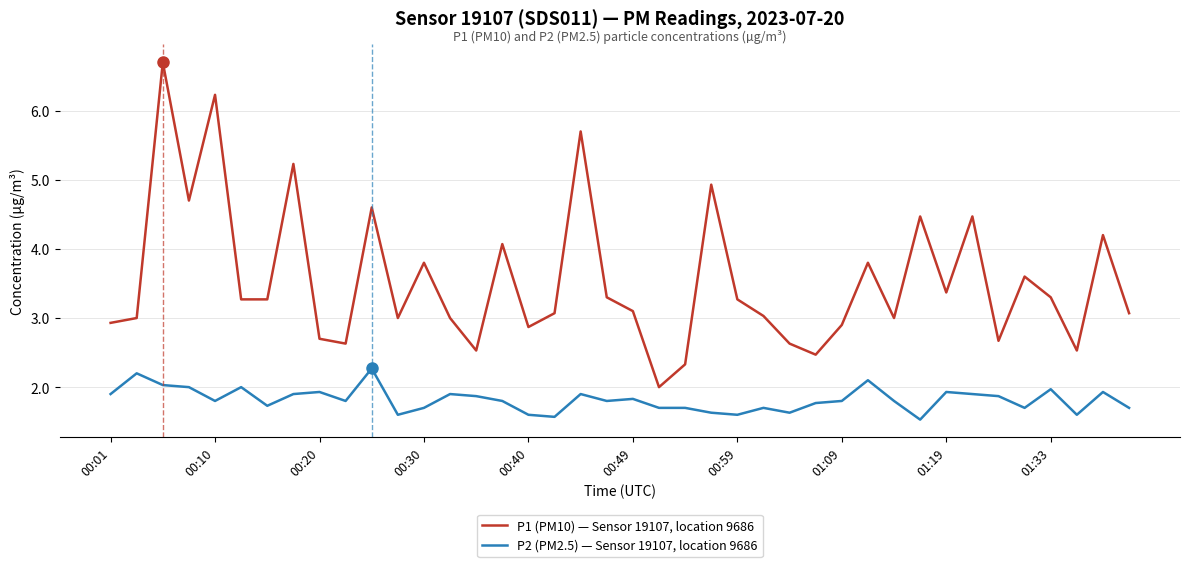

What is the maximum value for P2 (PM2.5) — Sensor 19107, location 9686?

2.3